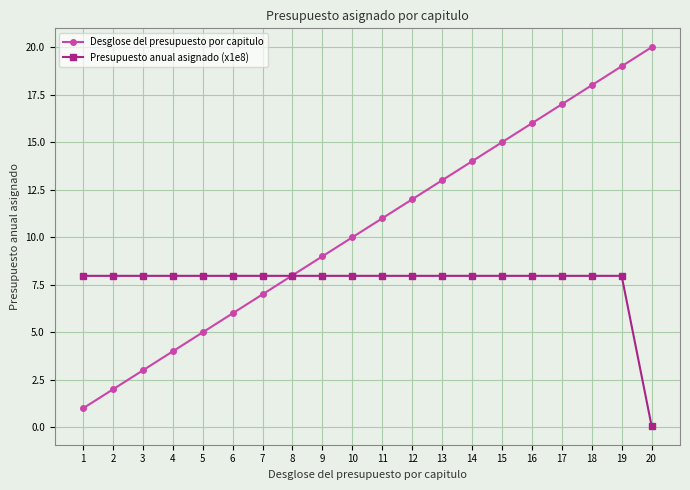

Rank the categories by Desglose del presupuesto por capitulo value from lowest to highest.

1, 2, 3, 4, 5, 6, 7, 8, 9, 10, 11, 12, 13, 14, 15, 16, 17, 18, 19, 20